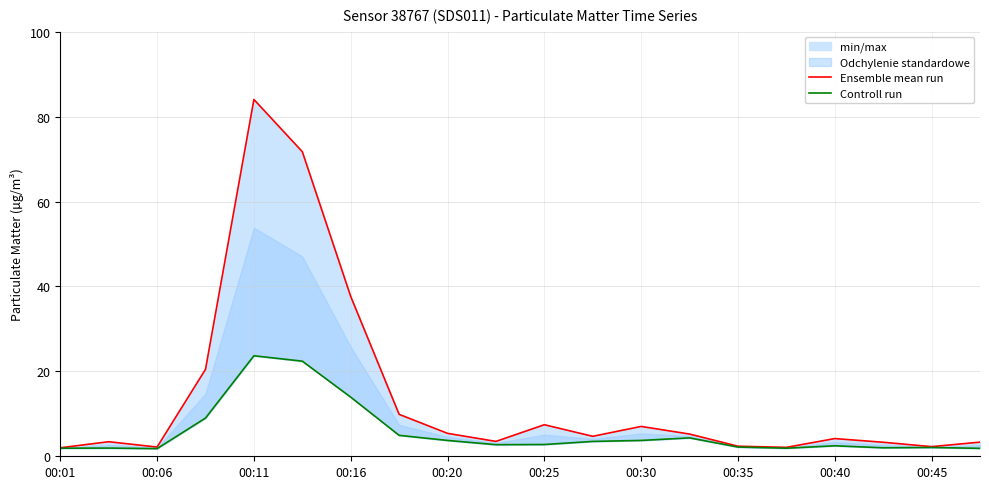

True or false: Controll run and Ensemble mean run cross at least once.

False